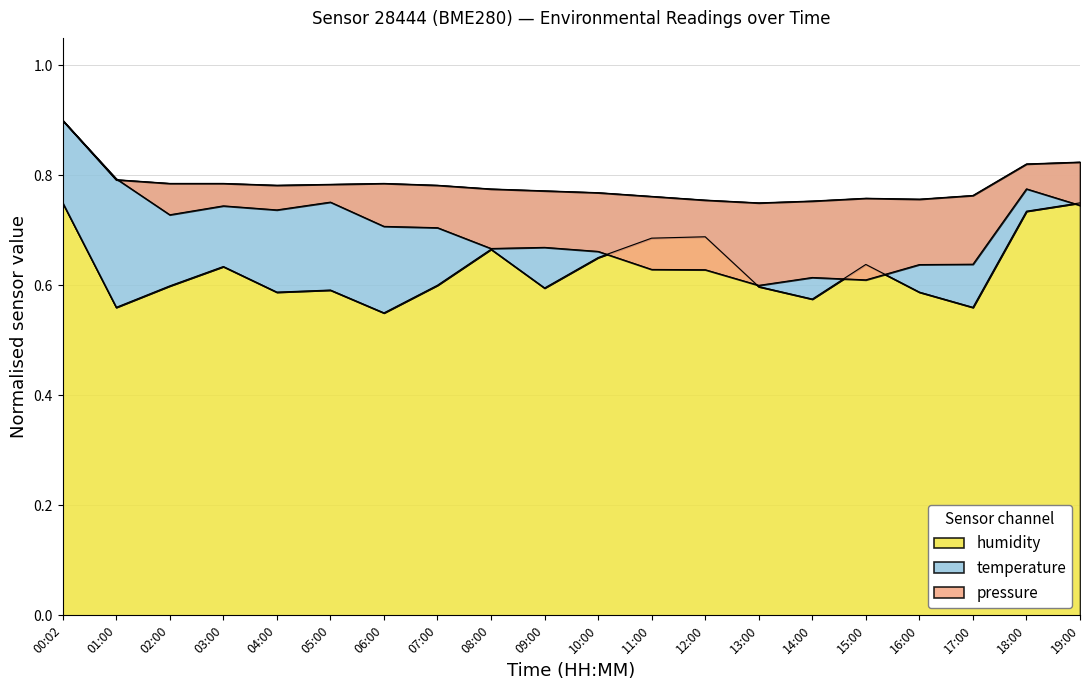

The humidity series shows 0.3 at 12:00. True or false?

False